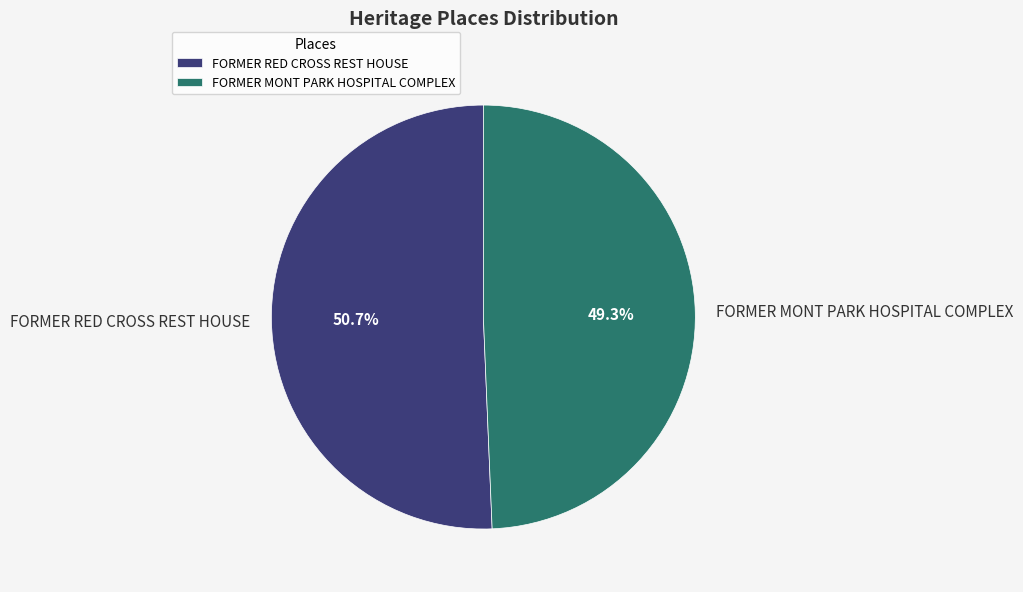

Rank the categories by value from highest to lowest.

FORMER RED CROSS REST HOUSE, FORMER MONT PARK HOSPITAL COMPLEX